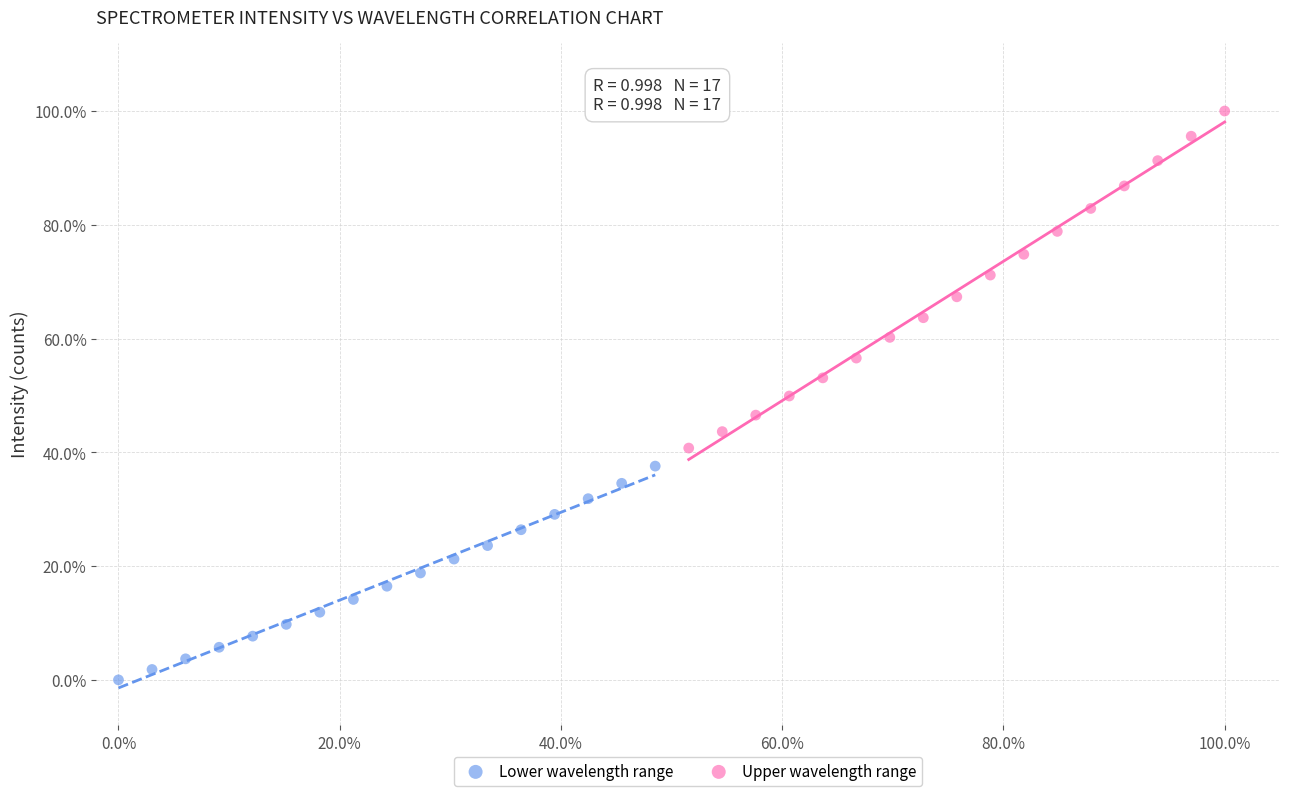

Which series reaches the maximum Y coordinate?

Upper wavelength range